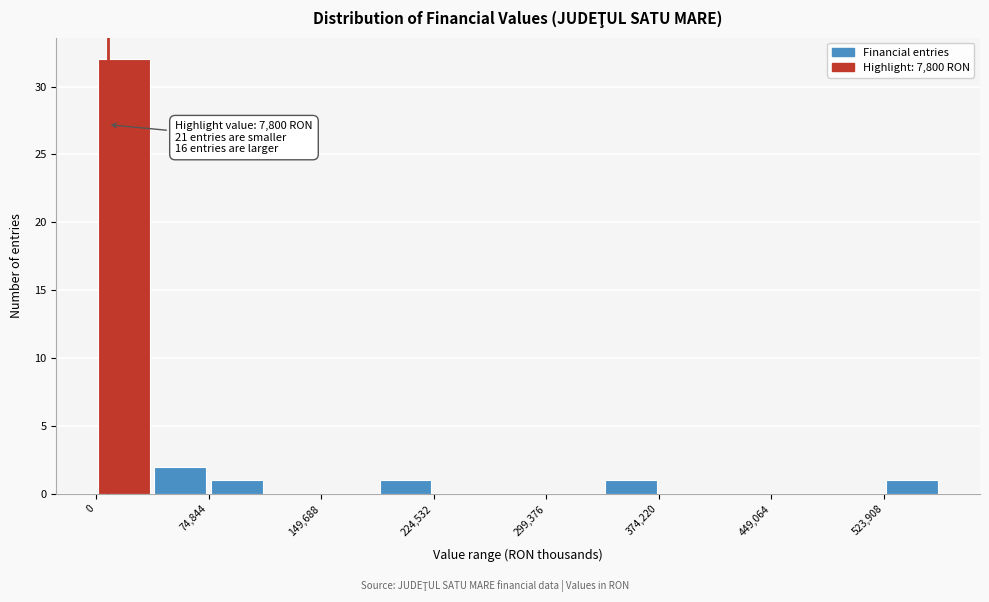

Read against the x-axis, roughly where is the centre of the tallest bar?

20000